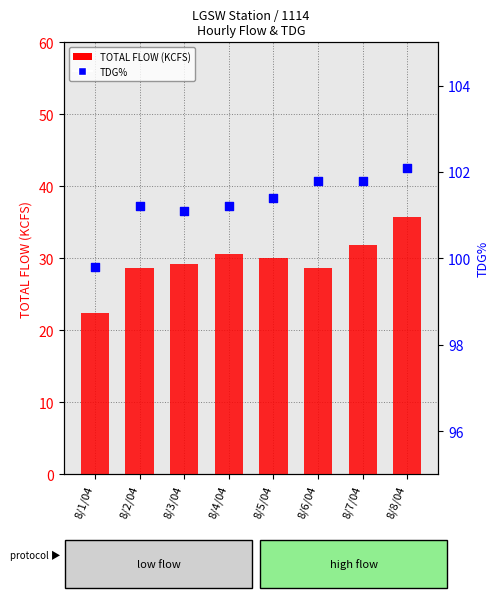

Which series reaches the minimum Y coordinate?

TOTAL FLOW (KCFS)